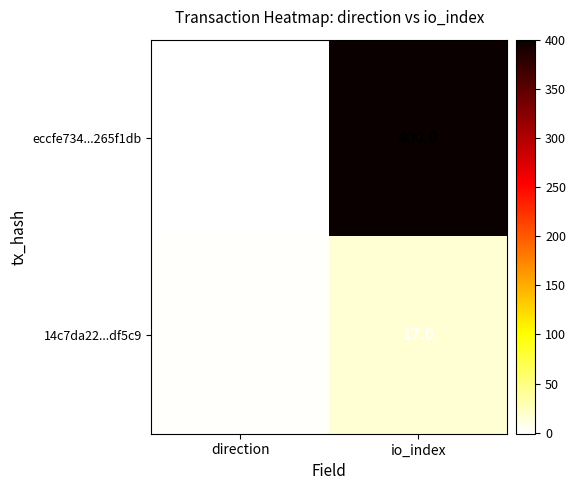

The eccfe734...265f1db series shows 400 at io_index. True or false?

True